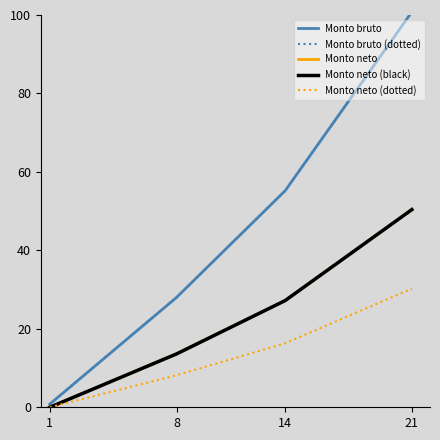

Does the chart display data point markers on the line(s)?

No